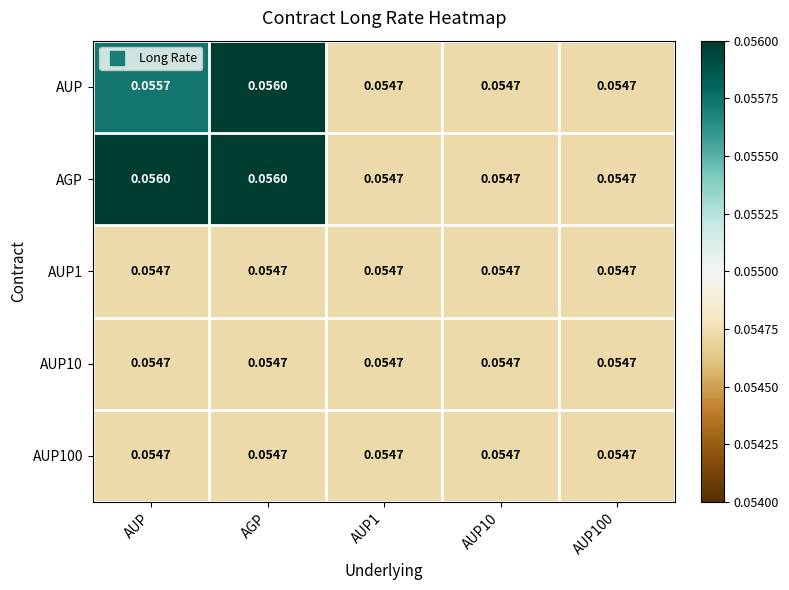

Which series has the largest total across all categories?

AGP